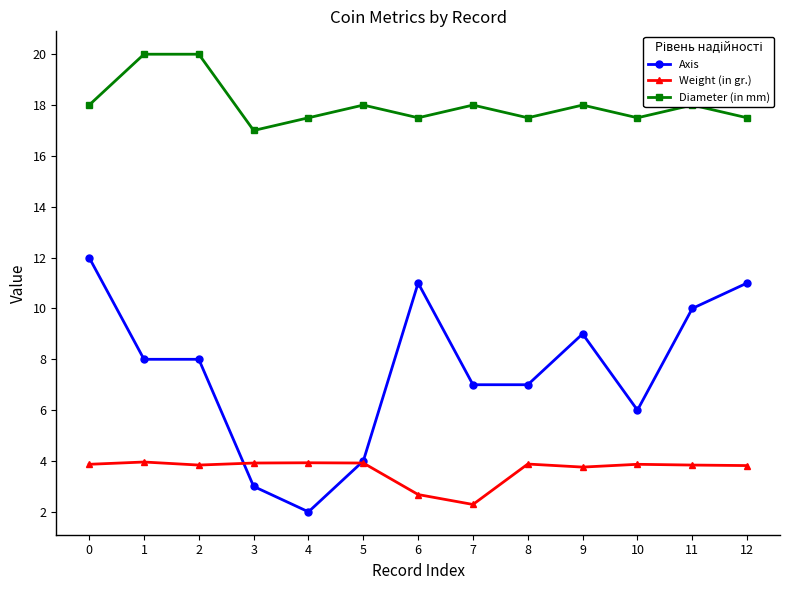

What is the spread (max minus min) of values at 5?

14.1